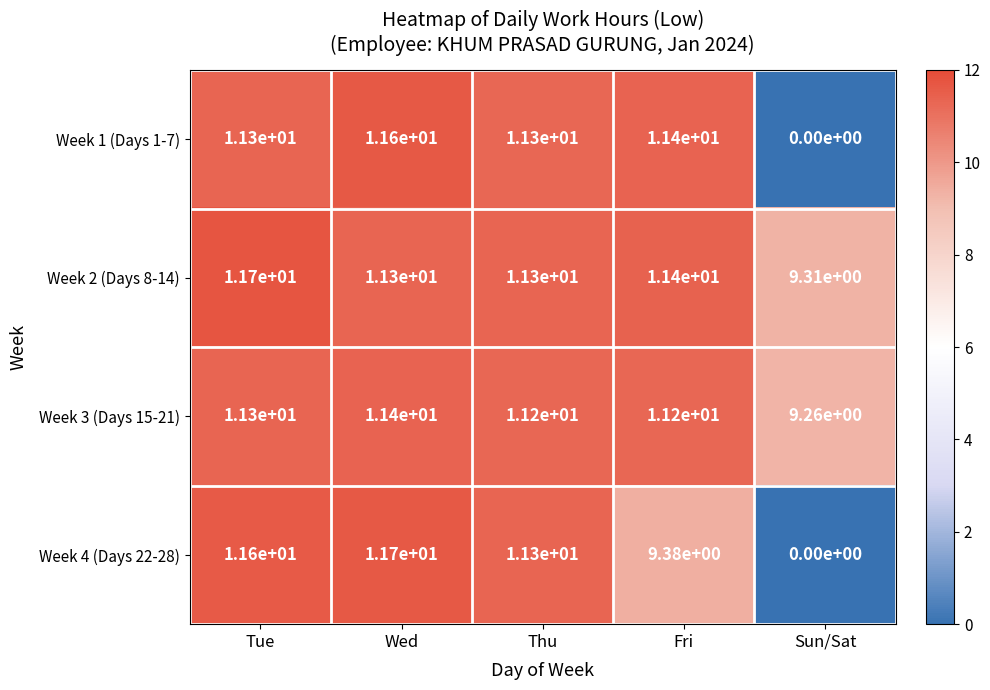

The value of Week 1 (Days 1-7) at Sun/Sat is 0.0. True or false?

True